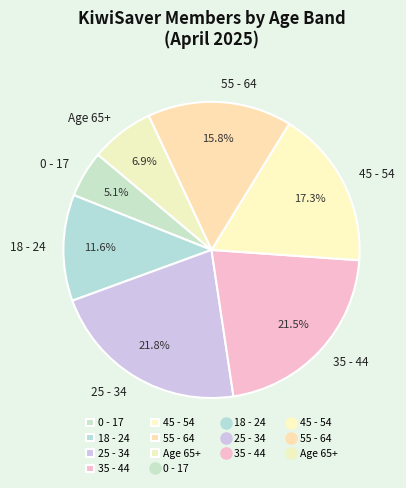

Count the number of slices in the pie.

7